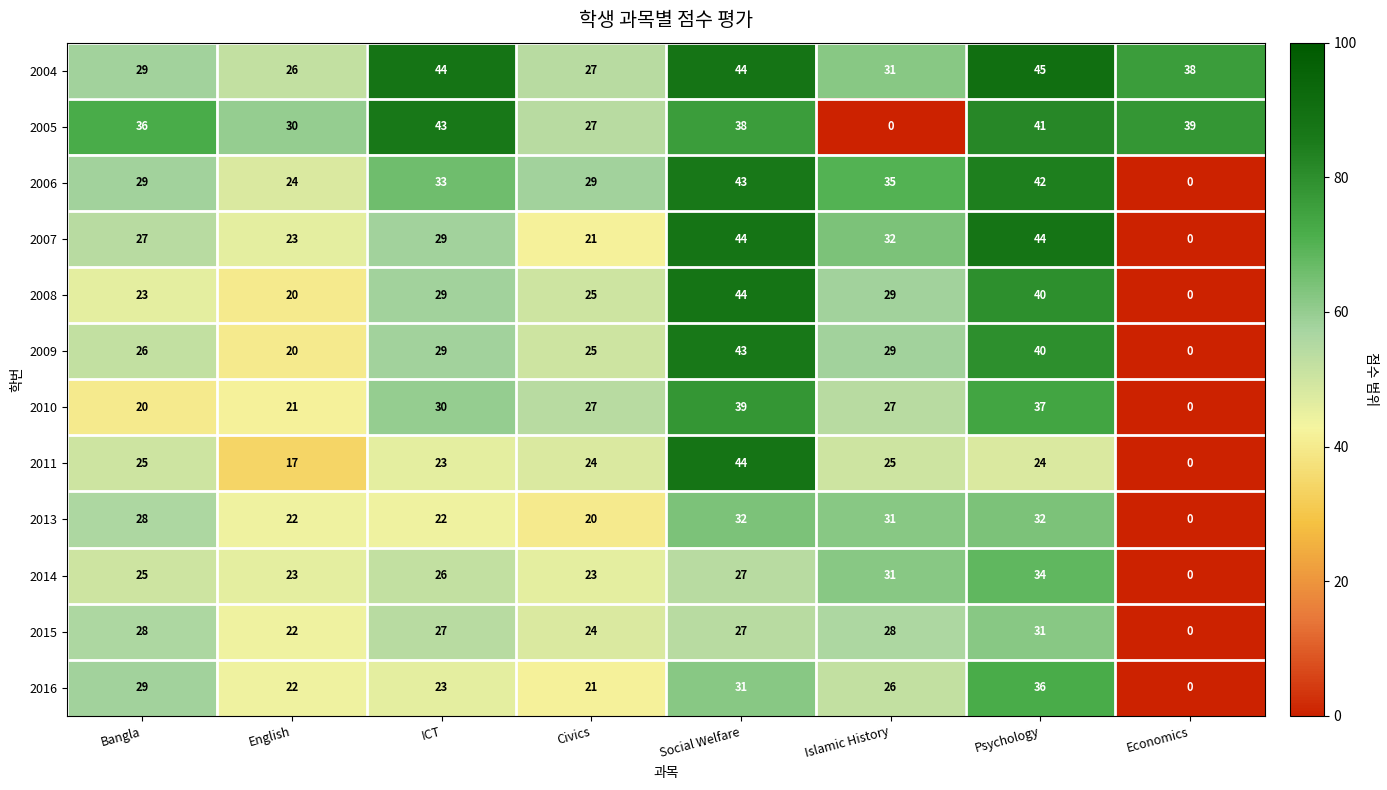

How many series are shown in this chart?

12